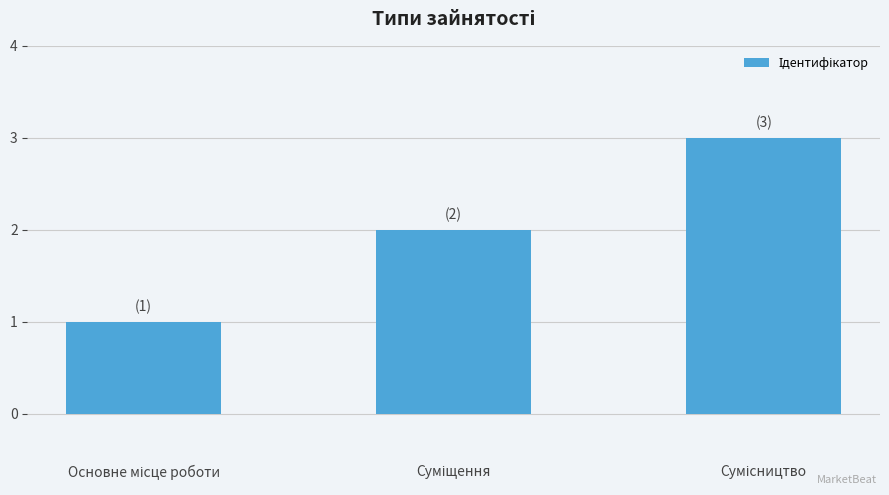

What is the maximum value shown in the chart?

3